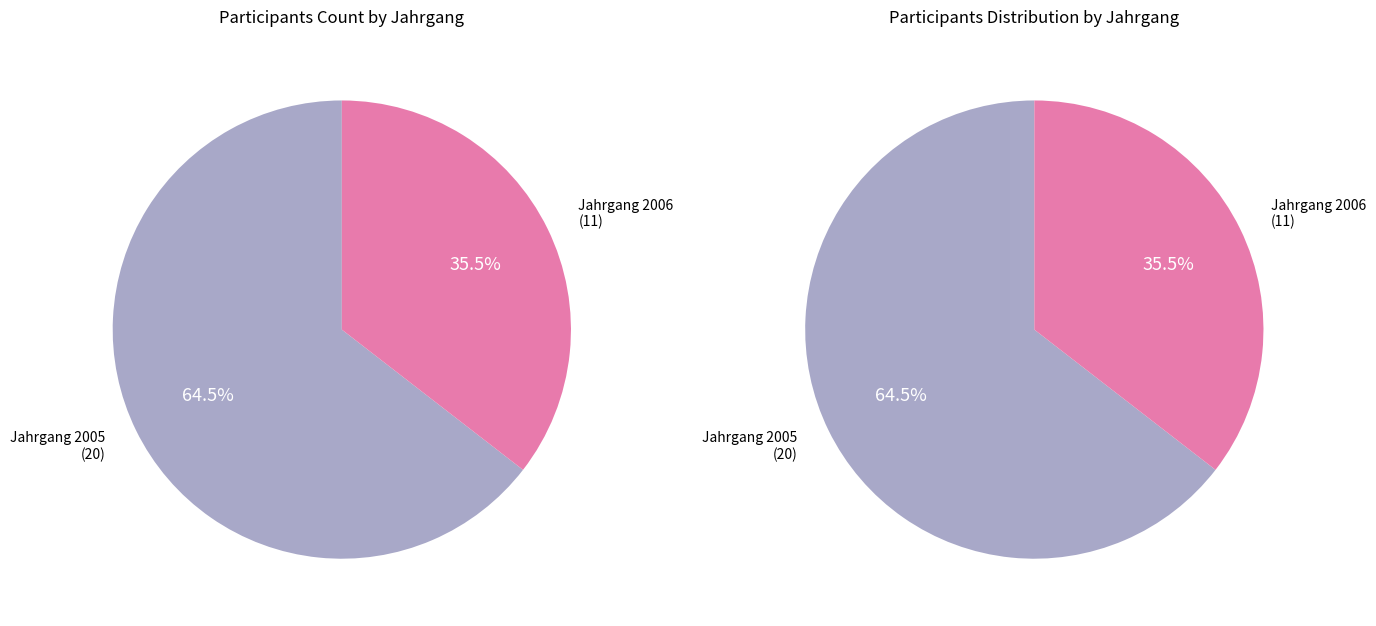

To the nearest percent, what is the average slice percentage?

50%